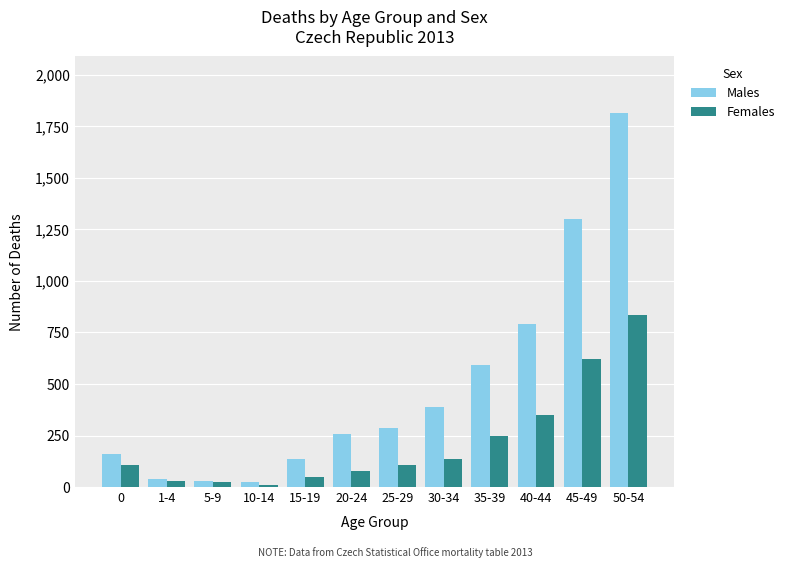

Is it true that Males equals 257 at 20-24?

True